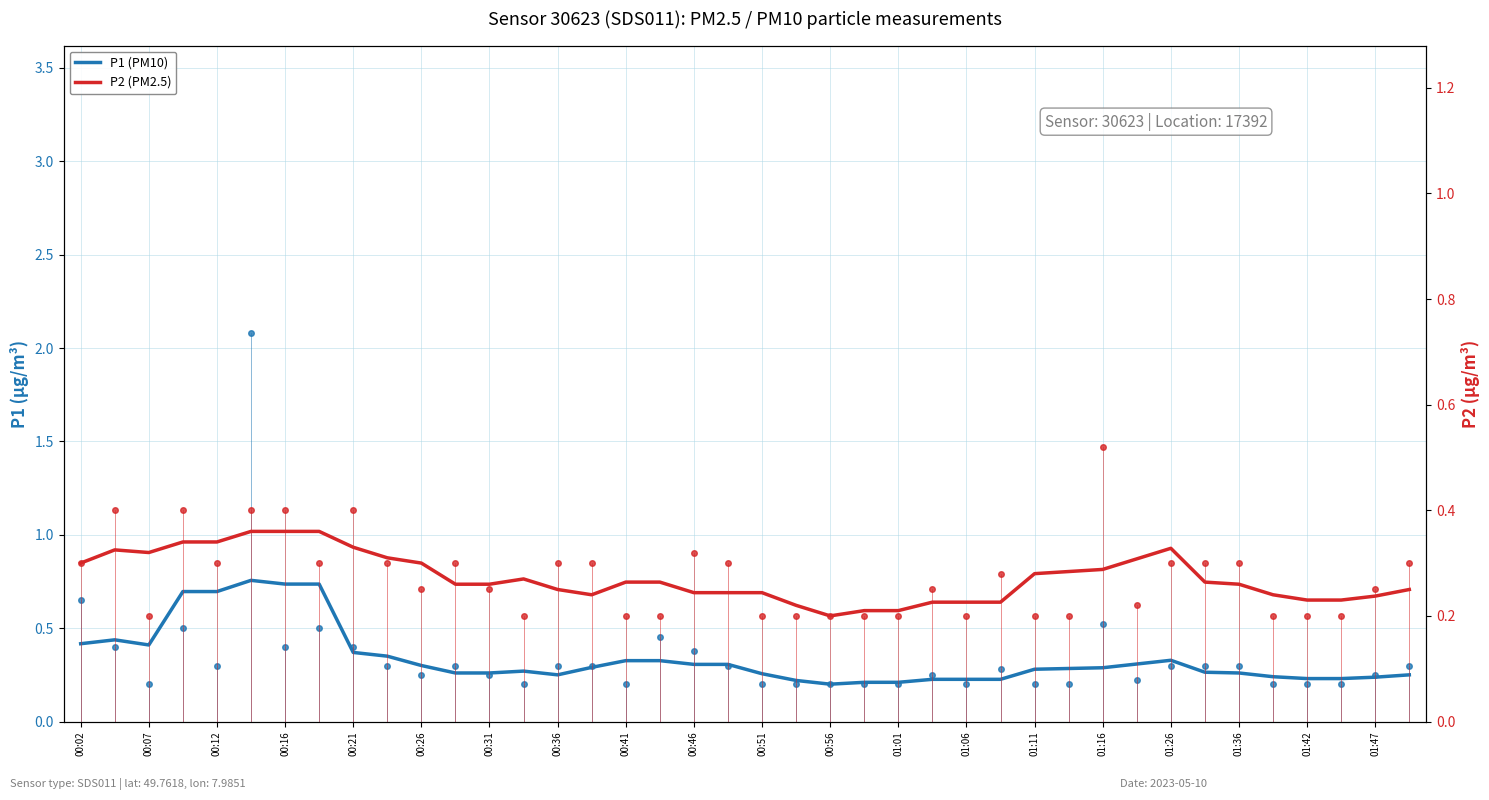

What is the lowest value of the P1 (PM10) series?

0.2